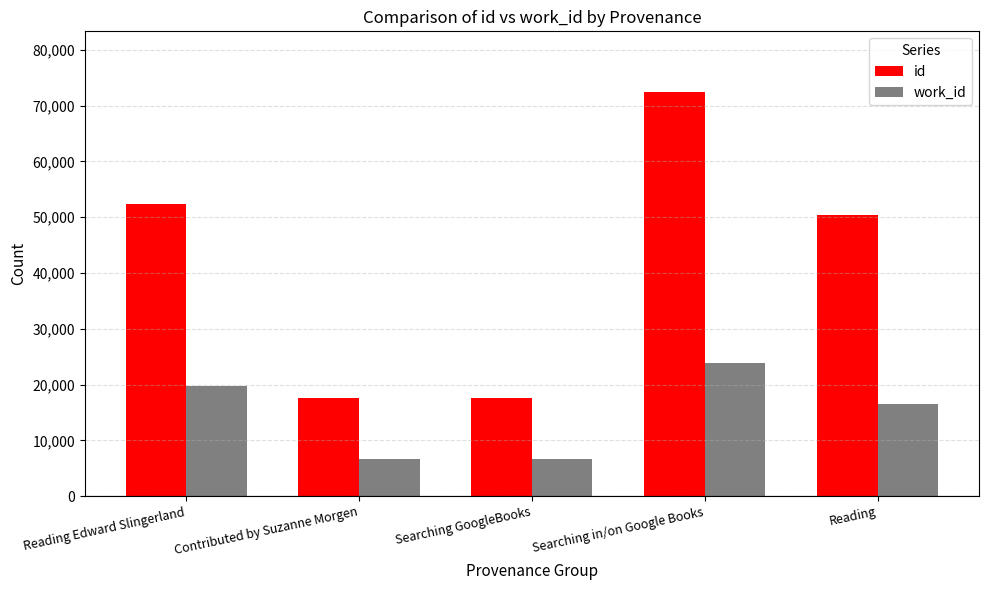

Which category has the highest value in the id series?

Searching in/on Google Books